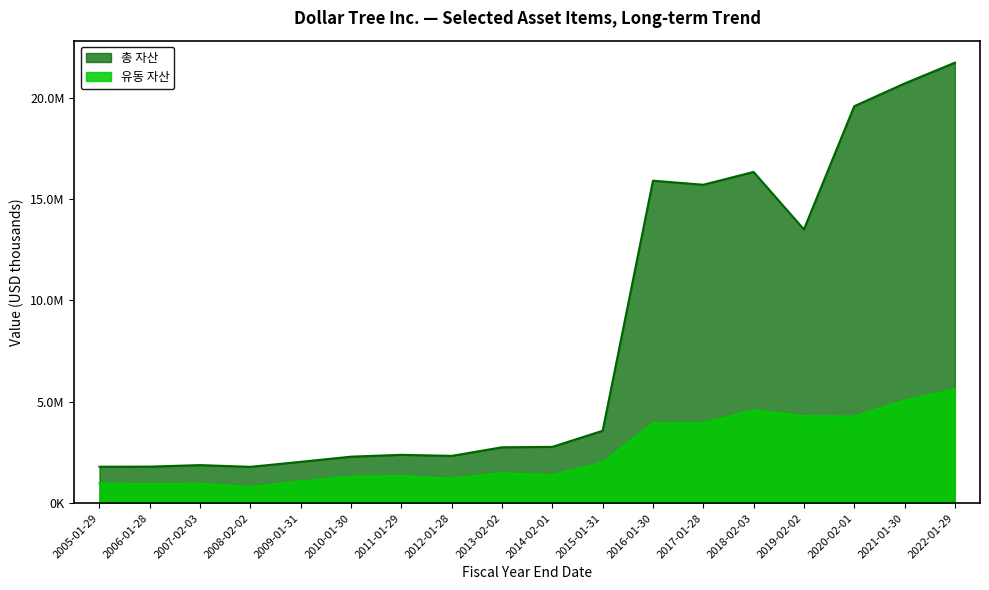

What is the sum of the 유동 자산 values at 2012-01-28 and 2016-01-30?

5145300